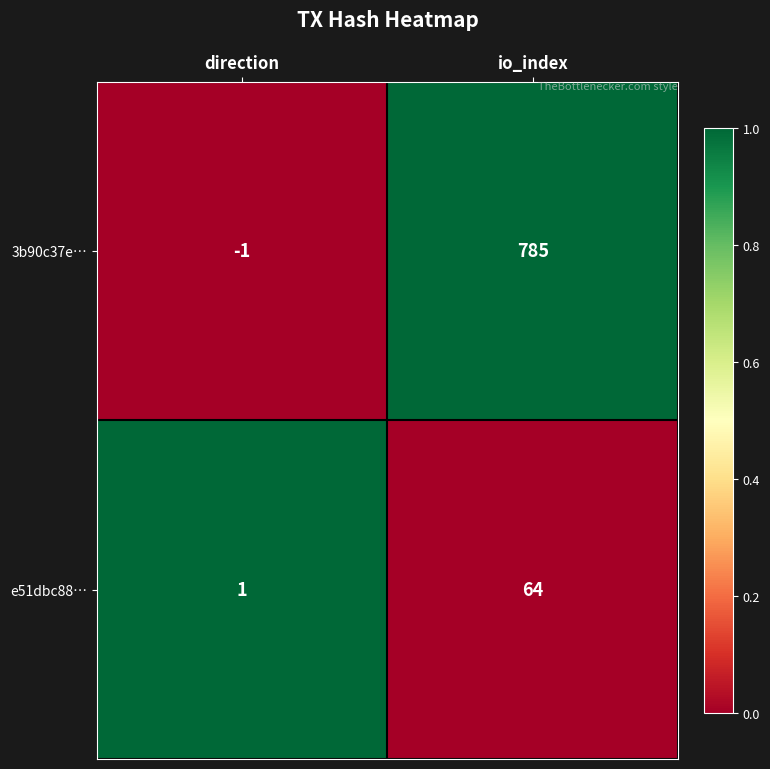

List the series in order of their peak value, highest first.

3b90c37e…, e51dbc88…